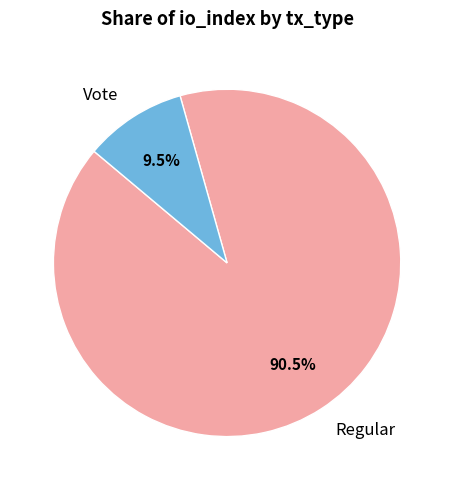

Does Regular account for over 50% of the chart?

Yes